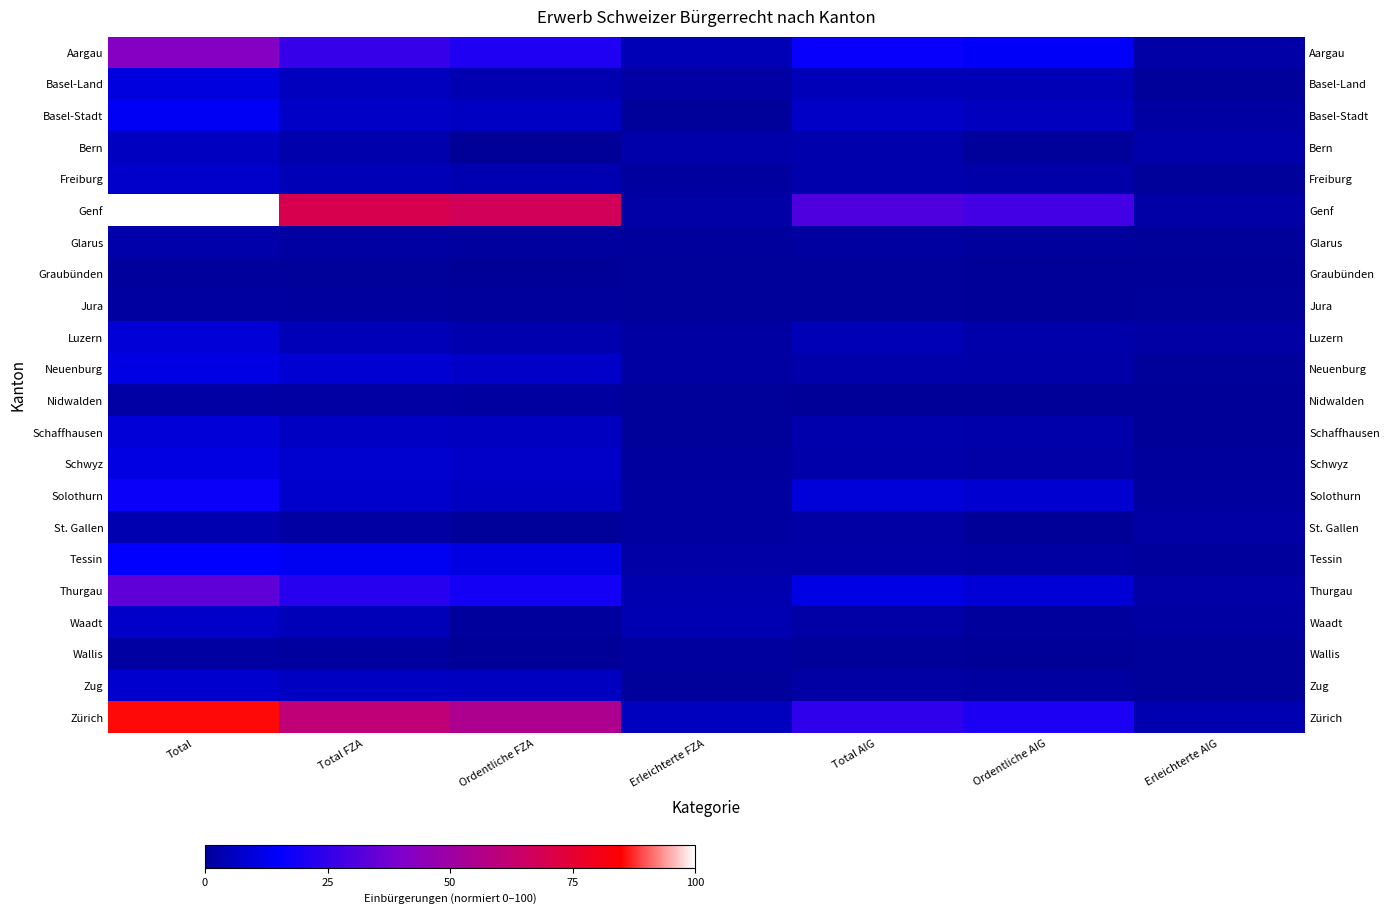

Where does the Luzern series first go above 3?

Total